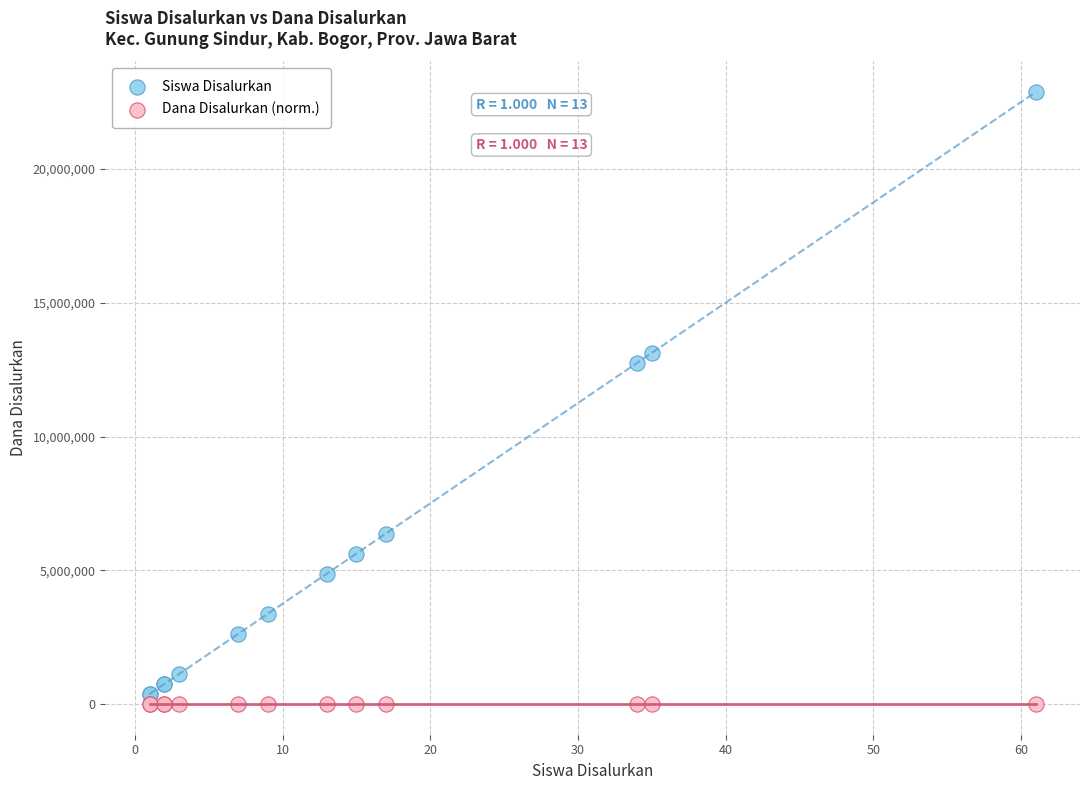

Across all series, what Y value is closest to 11437500?

12750000.0